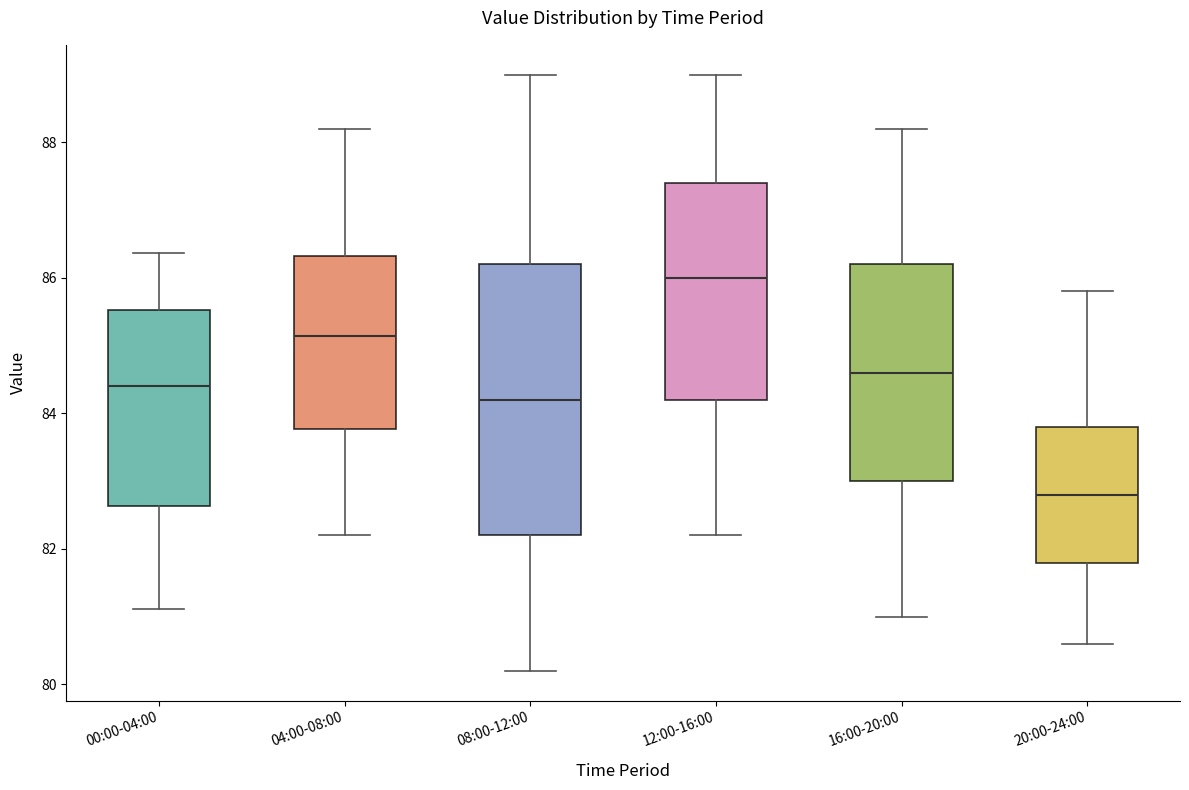

Reading left to right, read every box against the y-axis: the position of its median line, the range the box covers, and the ends of its whiskers. The values are not printed on the chart, so give them approximately, as read against the axis.

00:00-04:00: median 84.4, box 82.6 to 85.6, whiskers 81.2 to 86.4
04:00-08:00: median 85.2, box 83.8 to 86.4, whiskers 82.2 to 88.2
08:00-12:00: median 84.2, box 82.2 to 86.2, whiskers 80.2 to 89.0
12:00-16:00: median 86.0, box 84.2 to 87.4, whiskers 82.2 to 89.0
16:00-20:00: median 84.6, box 83.0 to 86.2, whiskers 81.0 to 88.2
20:00-24:00: median 82.8, box 81.8 to 83.8, whiskers 80.6 to 85.8